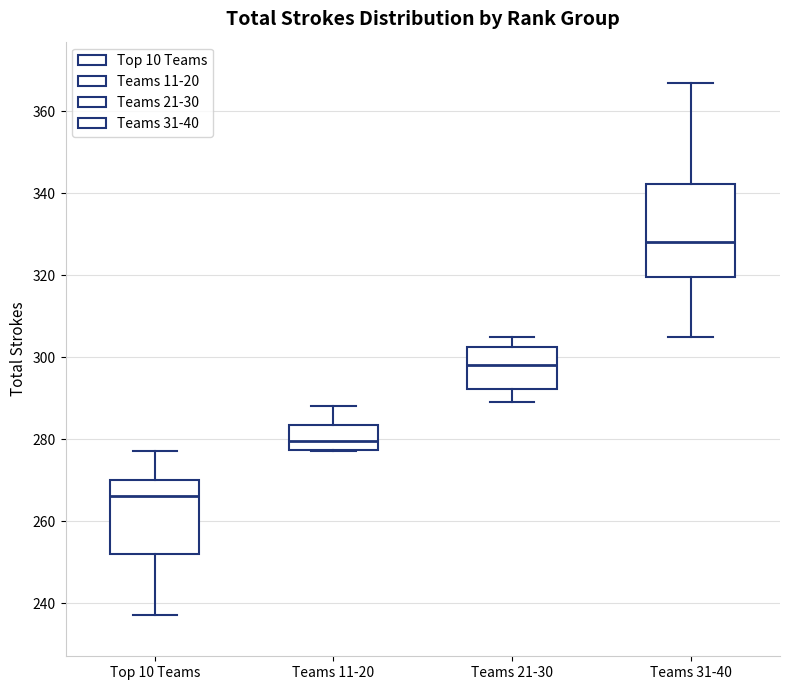

Which box is the tallest, from its lower edge to its upper edge?

Teams 31-40